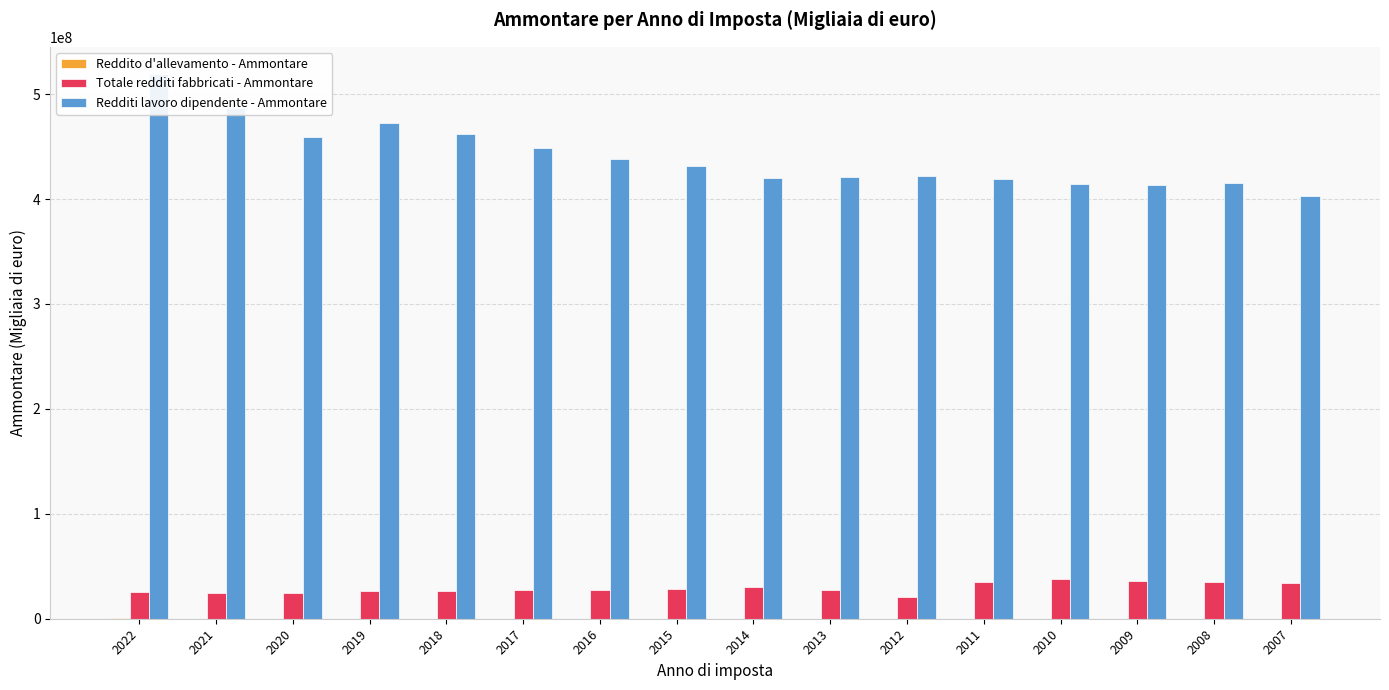

Where does the Reddito d'allevamento - Ammontare series first go above 162734?

2022